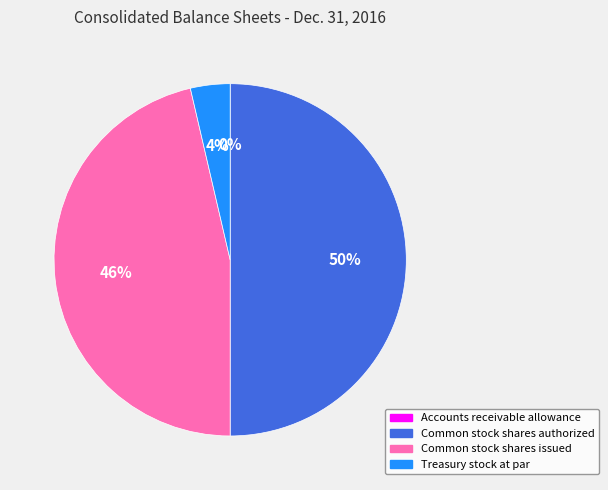

True or false: Common stock shares issued accounts for 33% of the total.

False